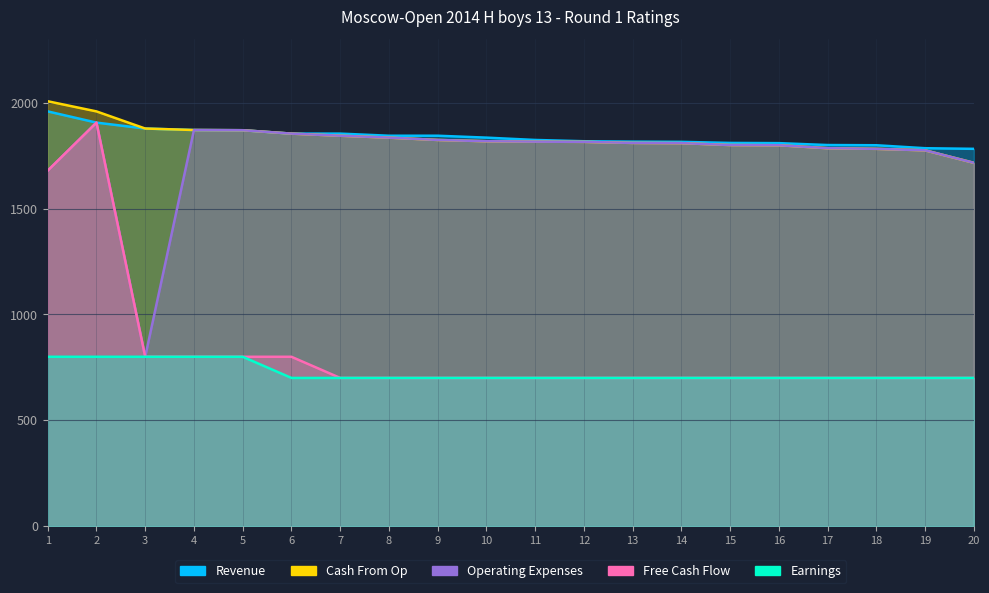

Is it true that Operating Expenses equals 1825 at 9?

True